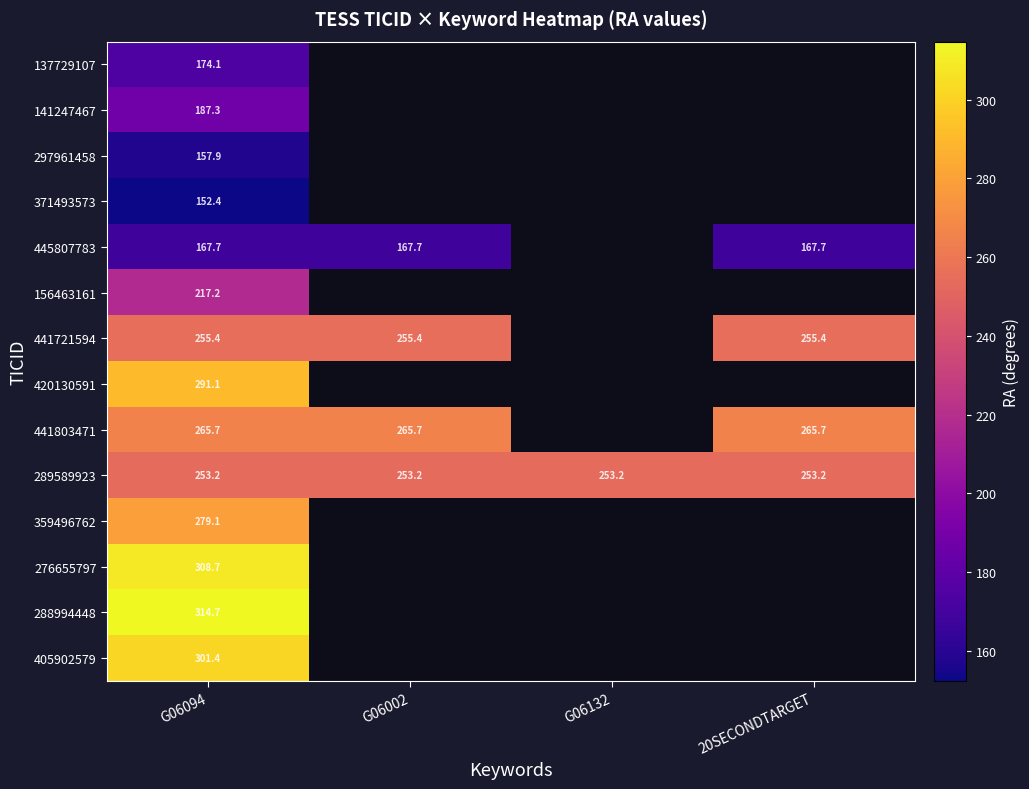

Which label corresponds to the largest value in the chart?

G06094